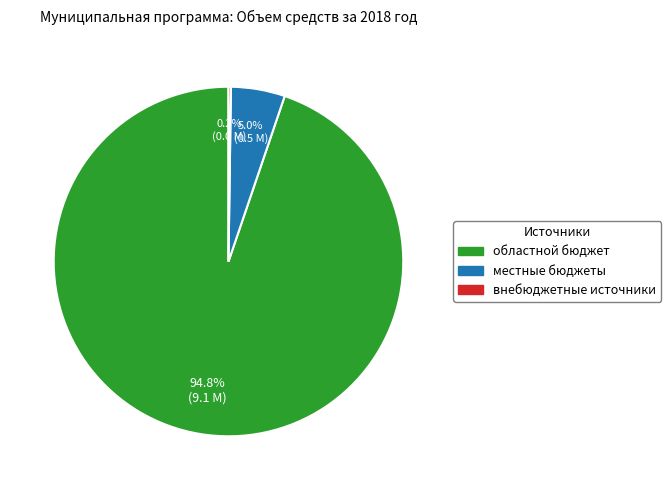

Is it true that областной бюджет is 95% of the pie?

True